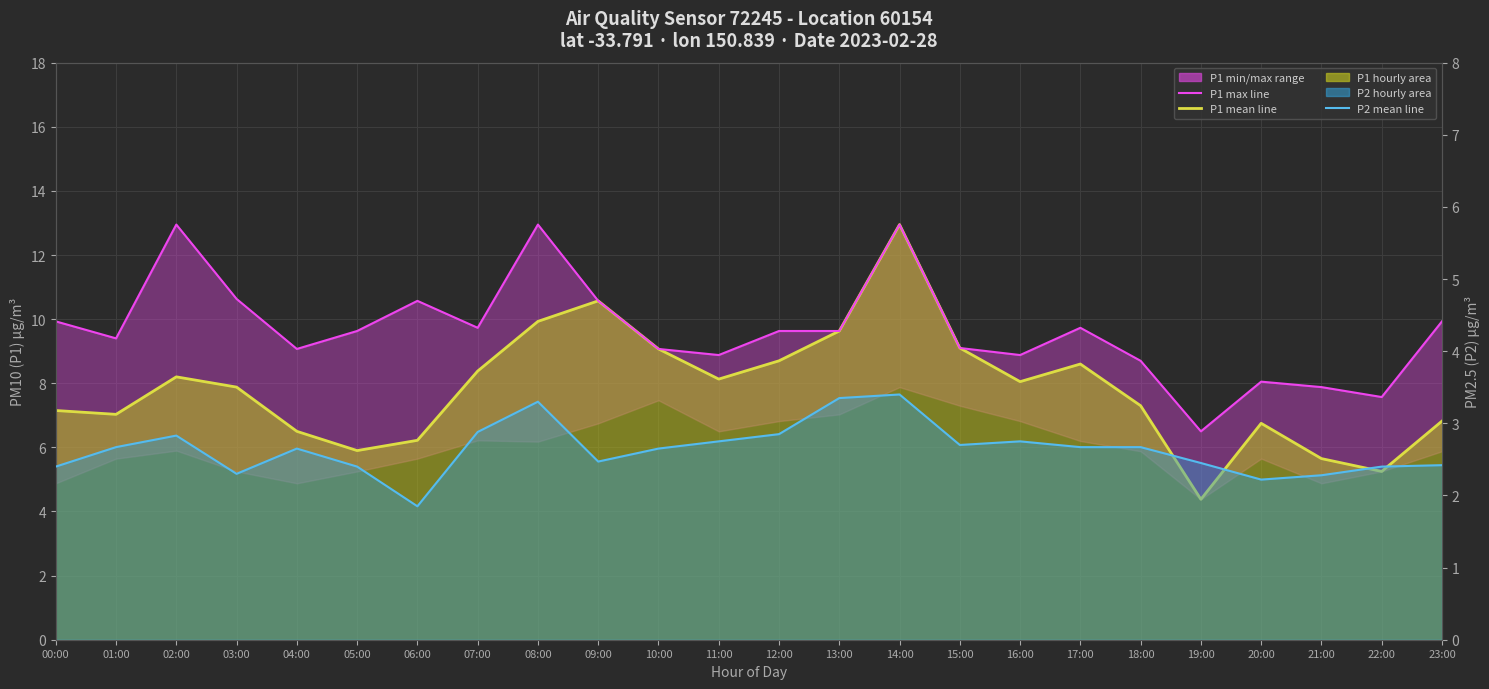

Where is P2 mean nearest to the value 2?

06:00